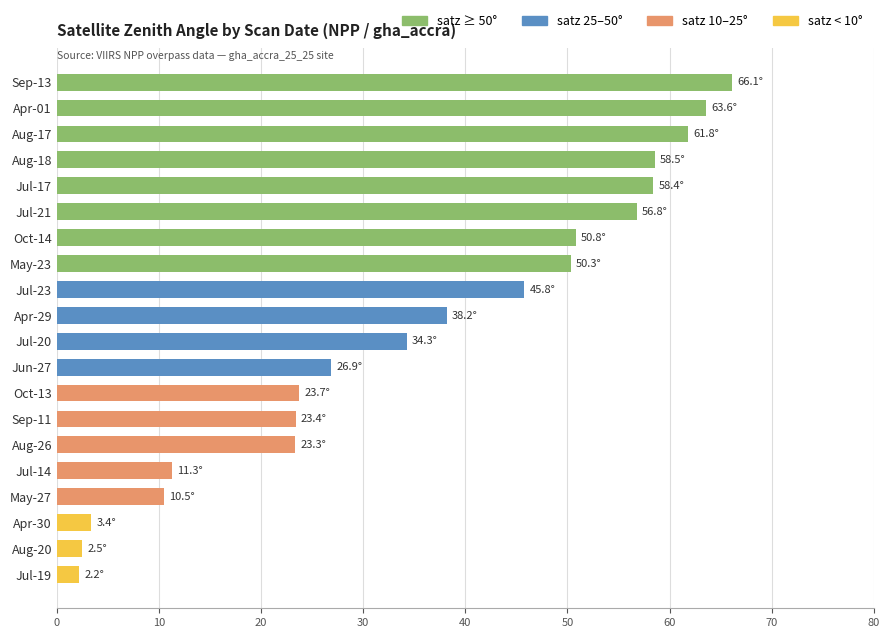

What is the change in value from Jul-23 to Jul-19?

-43.6